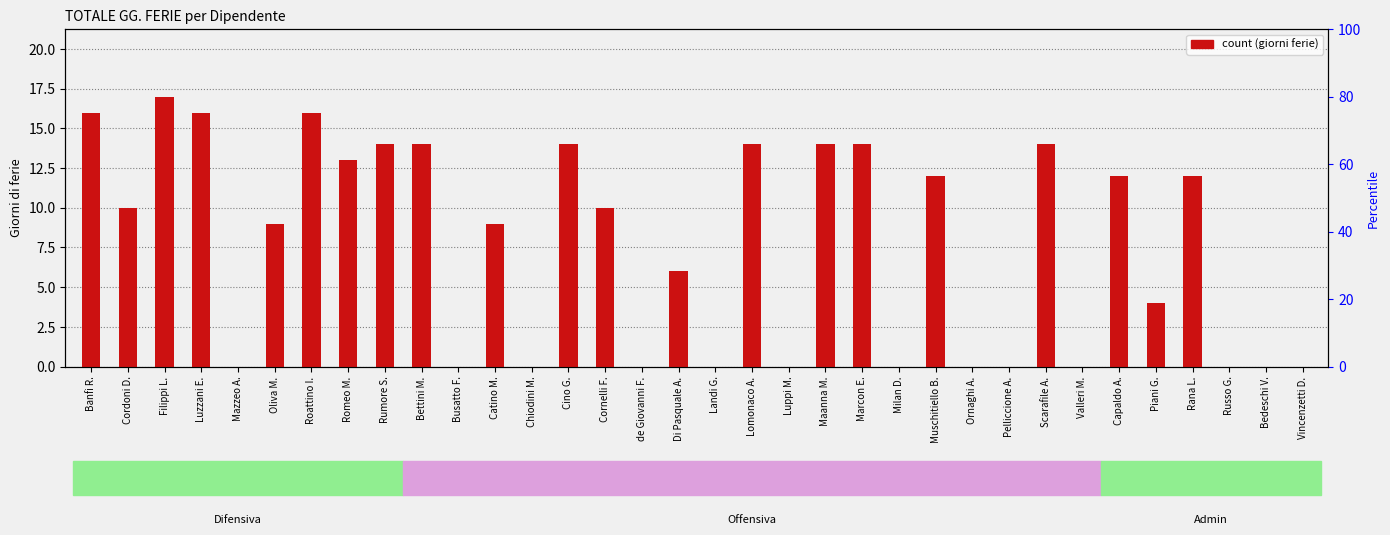

Reading left to right, list all the values displayed in this chart.

Banfi R.=16	Cordoni D.=10	Filippi L.=17	Luzzani E.=16	Mazzeo A.=0	Oliva M.=9	Roattino I.=16	Romeo M.=13	Rumore S.=14	Bettini M.=14	Busatto F.=0	Catino M.=9	Chiodini M.=0	Cino G.=14	Cornelli F.=10	de Giovanni F.=0	Di Pasquale A.=6	Landi G.=0	Lomonaco A.=14	Luppi M.=0	Maanna M.=14	Marcon E.=14	Milan D.=0	Muschitiello B.=12	Ornaghi A.=0	Pelliccione A.=0	Scarafile A.=14	Valleri M.=0	Capaldo A.=12	Piani G.=4	Rana L.=12	Russo G.=0	Bedeschi V.=0	Vincenzetti D.=0